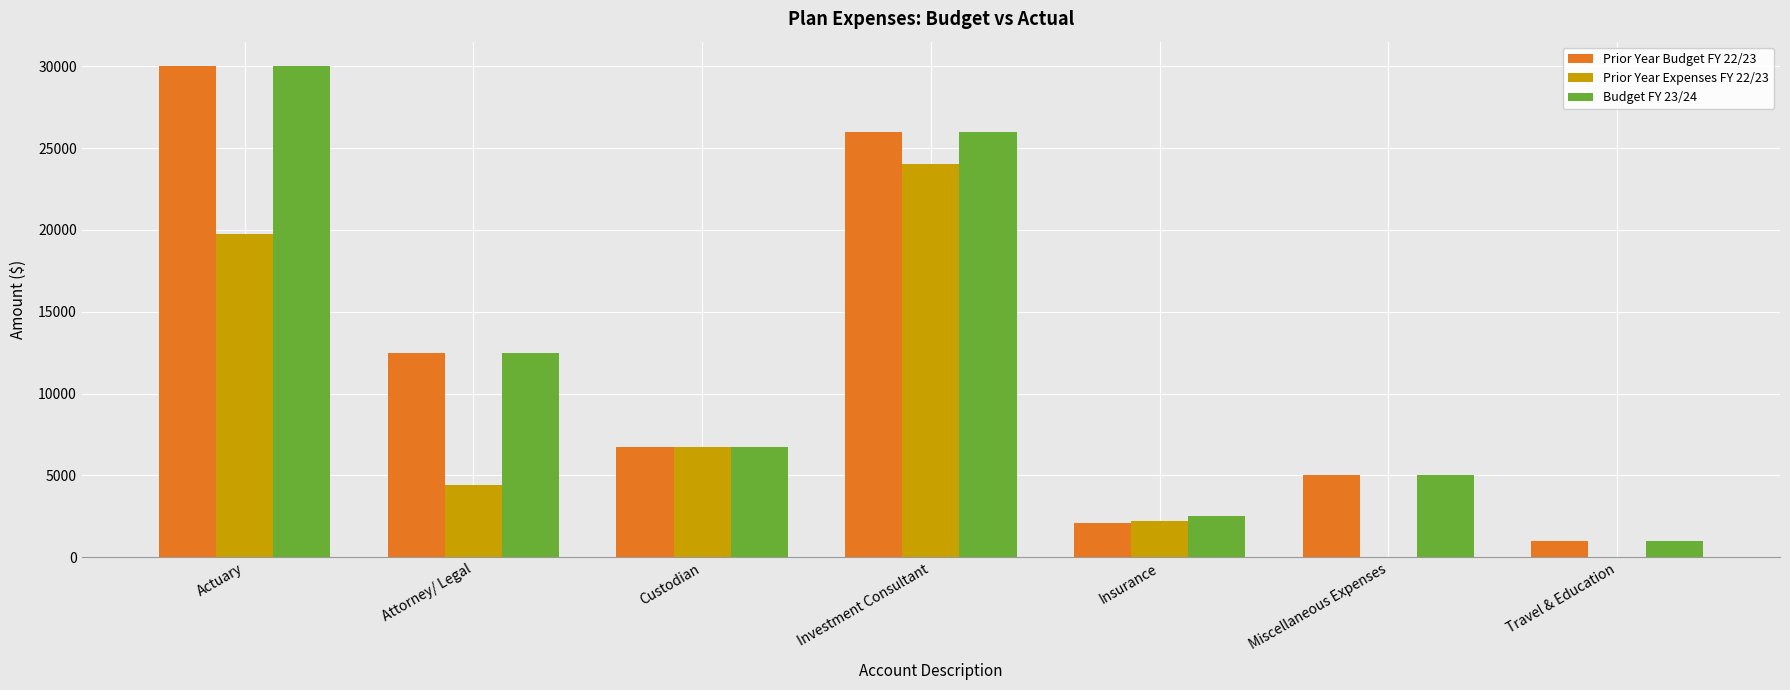

At which category does the chart reach its peak across all series?

Actuary